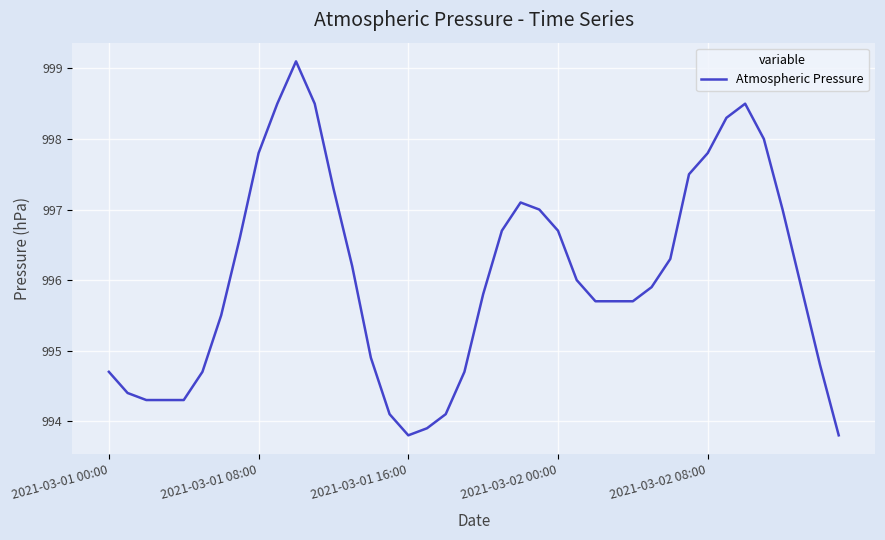

What is the maximum value shown in the chart?

999.1